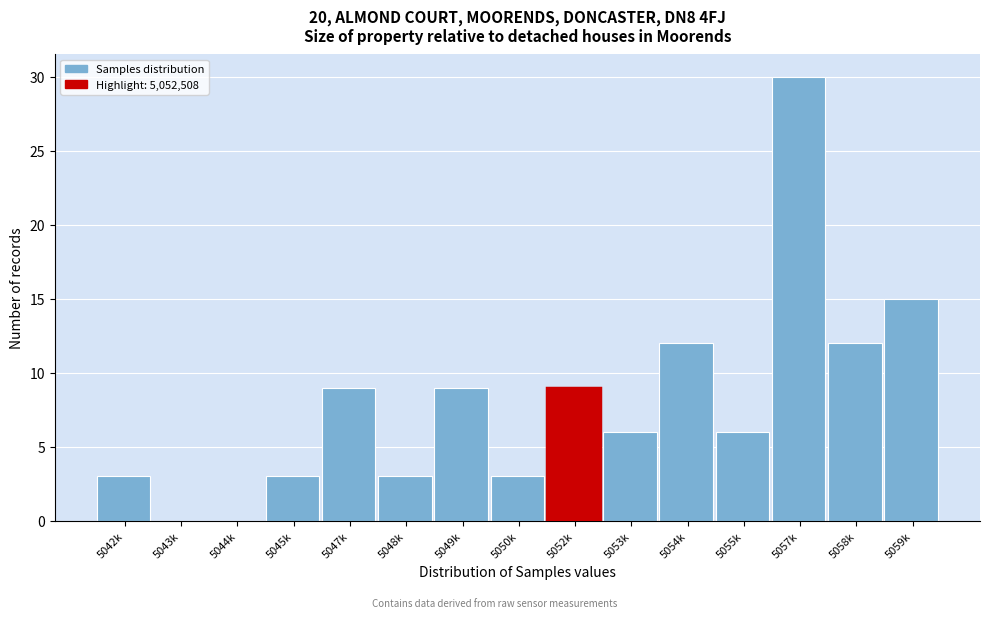

Reading left to right, what are all the values shown in this chart?

5042k=3	5043k=0	5044k=0	5045k=3	5047k=9	5048k=3	5049k=9	5050k=3	5052k=9	5053k=6	5054k=12	5055k=6	5057k=30	5058k=12	5059k=15